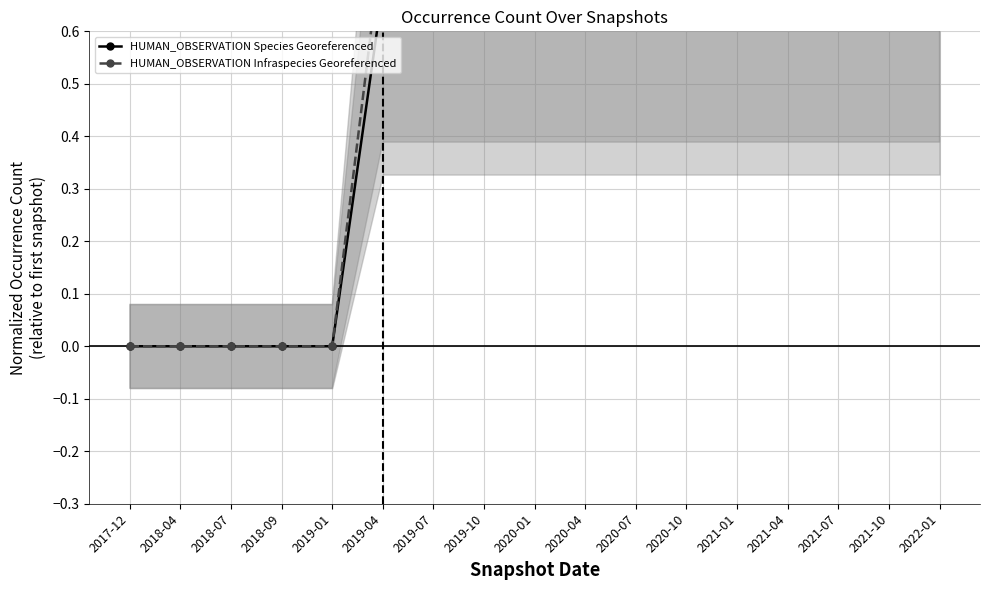

Is the value of HUMAN_OBSERVATION Species Georeferenced at 2021-01 greater than the value of HUMAN_OBSERVATION Infraspecies Georeferenced at 2019-10?

No